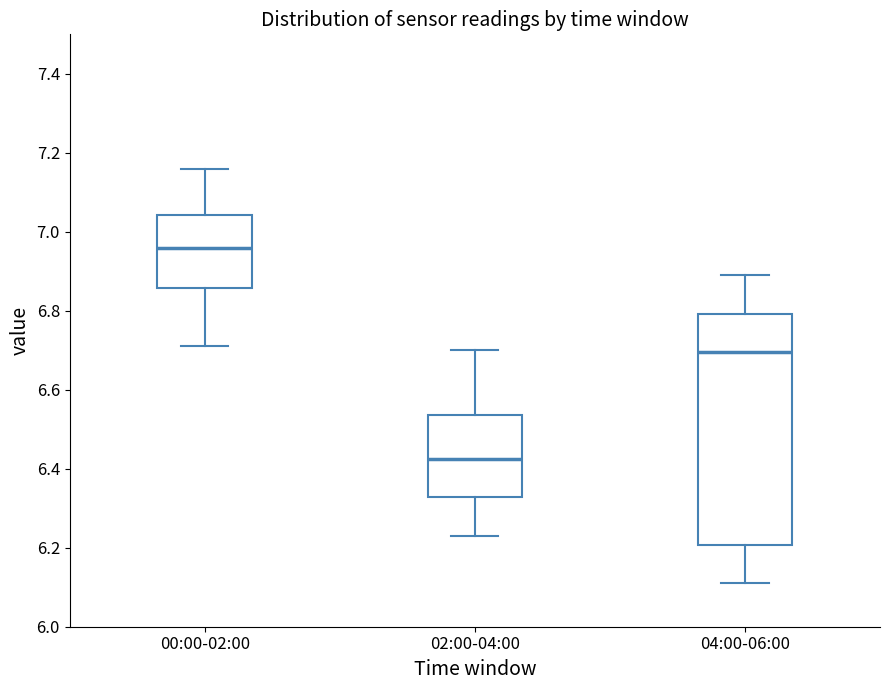

Reading left to right, read every box against the y-axis: the position of its median line, the range the box covers, and the ends of its whiskers. The values are not printed on the chart, so give them approximately, as read against the axis.

00:00-02:00: median 6.96, box 6.86 to 7.04, whiskers 6.72 to 7.16
02:00-04:00: median 6.42, box 6.32 to 6.54, whiskers 6.24 to 6.70
04:00-06:00: median 6.70, box 6.20 to 6.80, whiskers 6.12 to 6.90